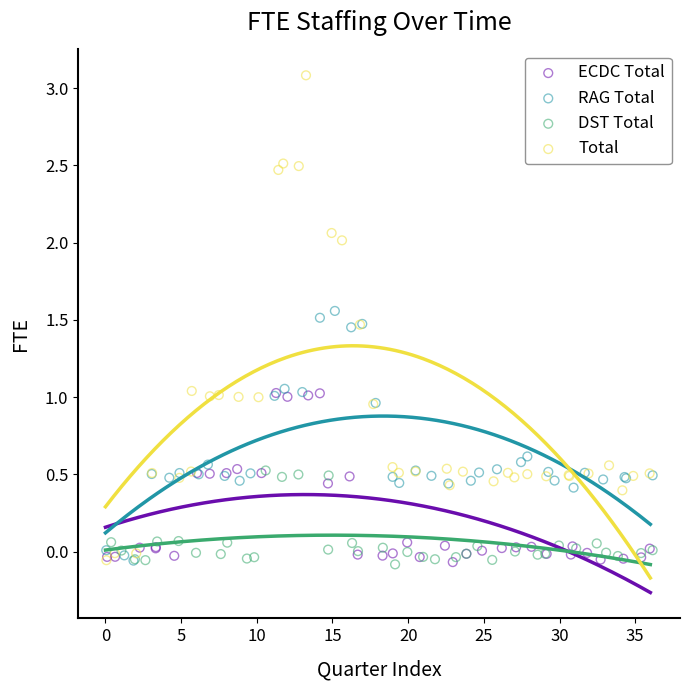

Which series reaches the maximum Y coordinate?

Total